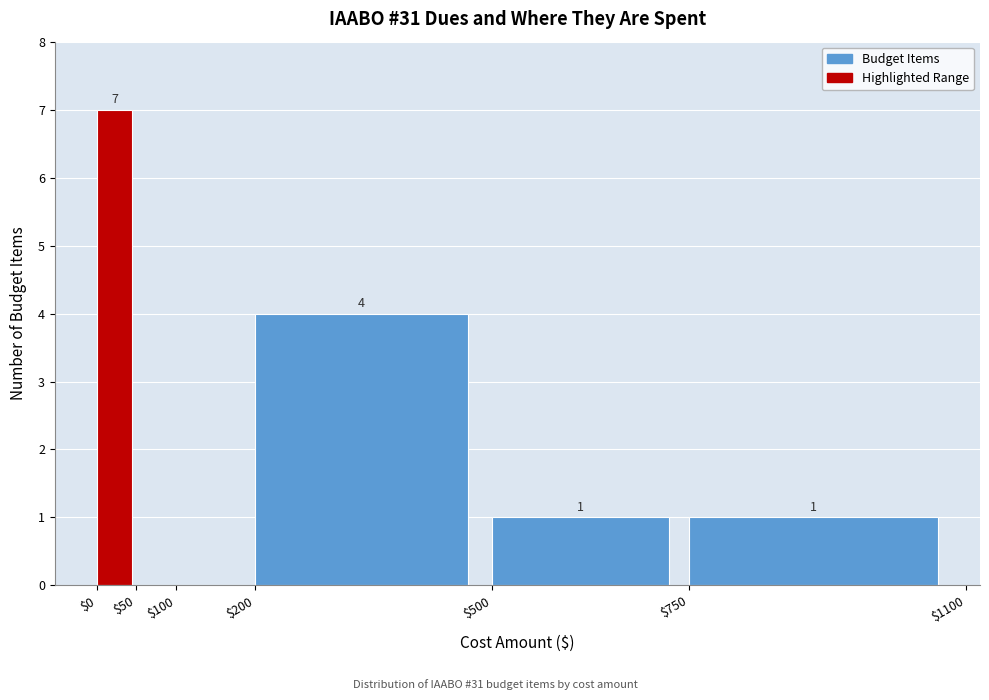

Which range on the x-axis has the tallest bar?

$0 to $50